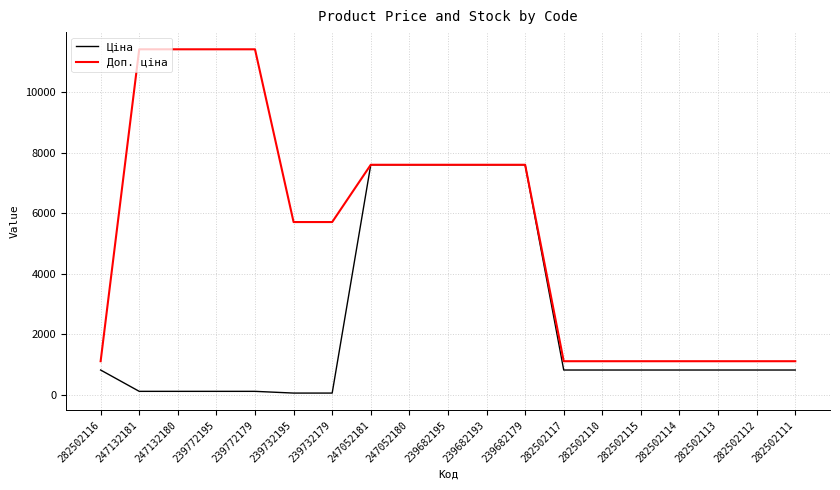

What is the highest value of the Ціна series?

7596.5